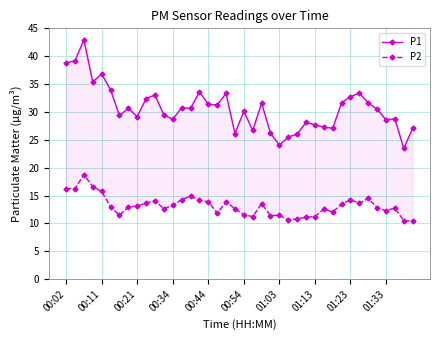

True or false: P1 and P2 intersect in this chart.

False